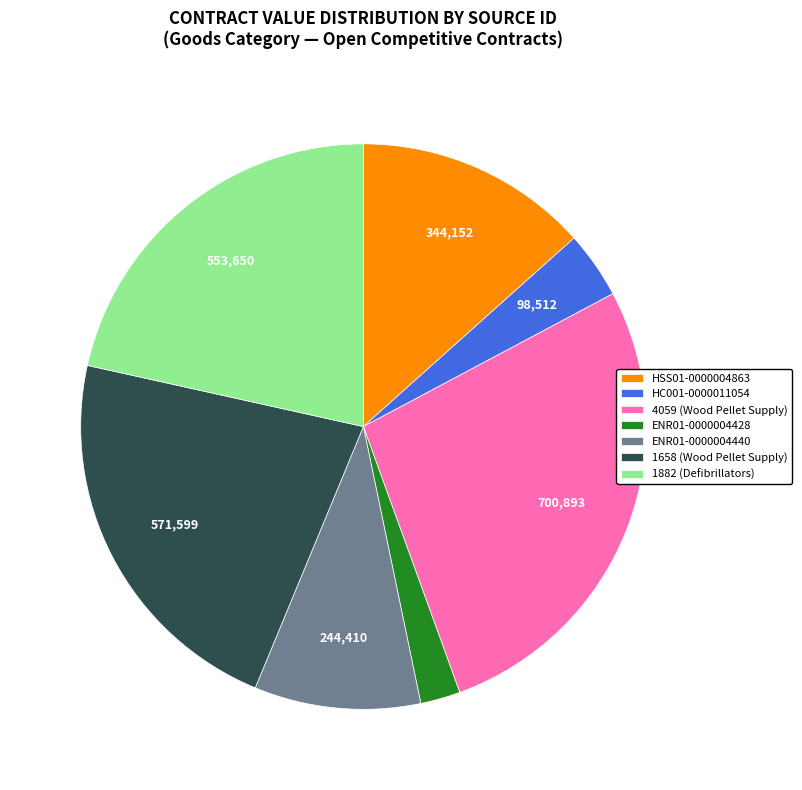

The HC001-0000011054 slice represents 4% of the pie. True or false?

True